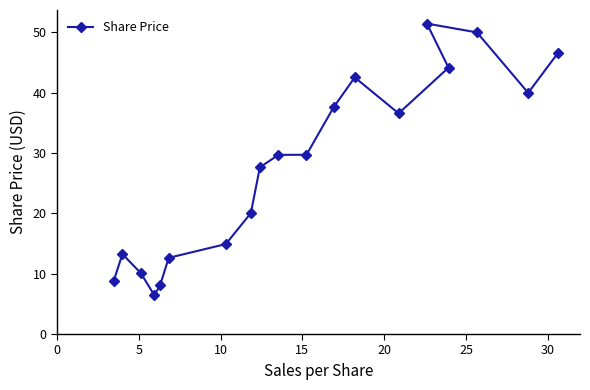

How many points are higher than both their immediate neighbors (excluding endpoints)?

3